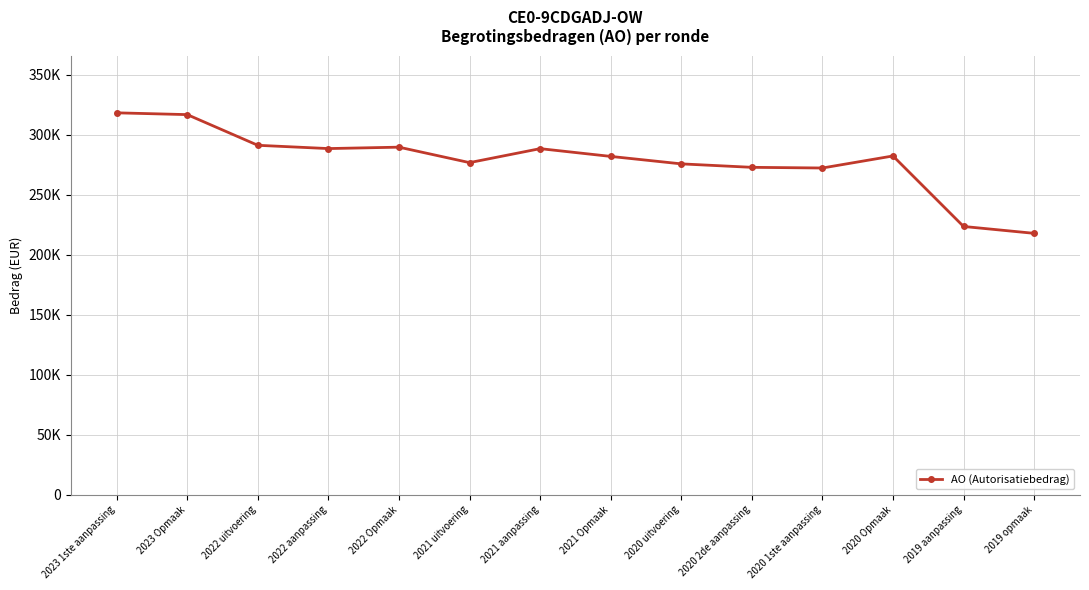

Reading left to right, list all the values displayed in this chart.

2023 1ste aanpassing=318270	2023 Opmaak=316784	2022 uitvoering=291207	2022 aanpassing=288476	2022 Opmaak=289648	2021 uitvoering=276764	2021 aanpassing=288411	2021 Opmaak=281945	2020 uitvoering=275724	2020 2de aanpassing=272837	2020 1ste aanpassing=272281	2020 Opmaak=282322	2019 aanpassing=223543	2019 opmaak=217812